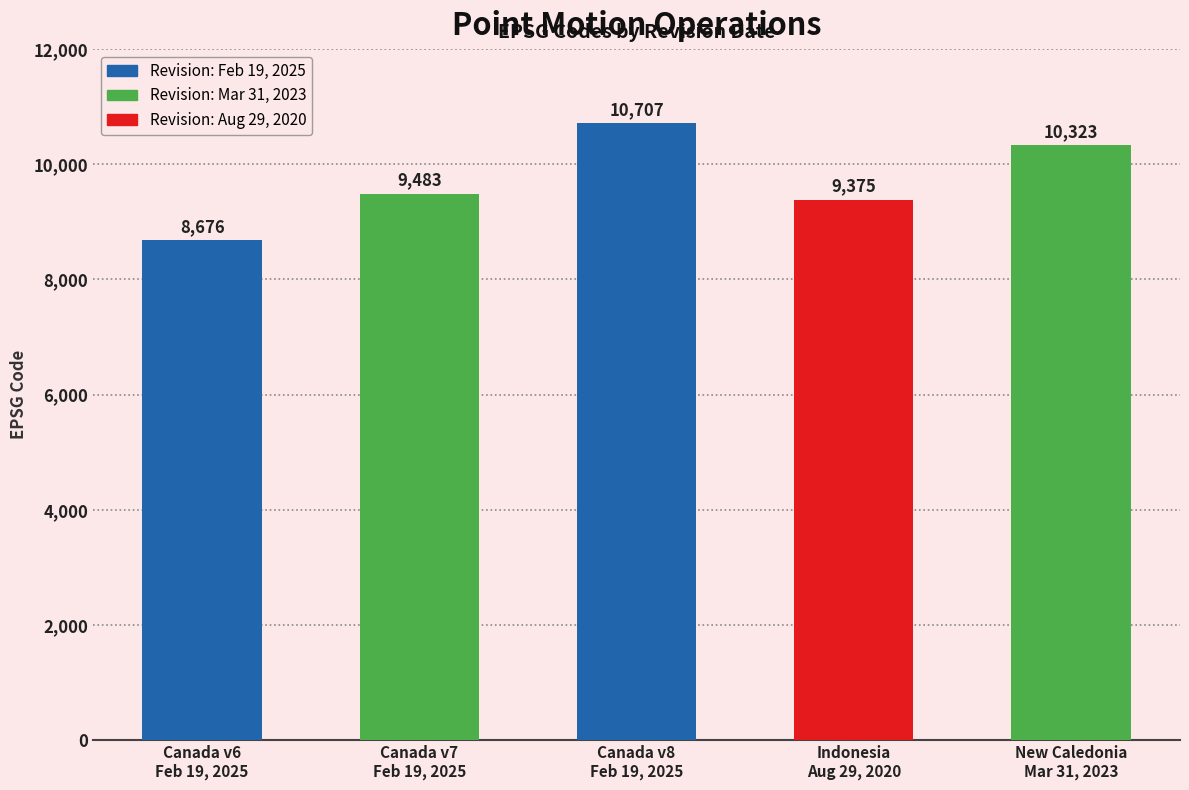

Rank the categories by value from lowest to highest.

Canada v6
Feb 19, 2025, Indonesia
Aug 29, 2020, Canada v7
Feb 19, 2025, New Caledonia
Mar 31, 2023, Canada v8
Feb 19, 2025